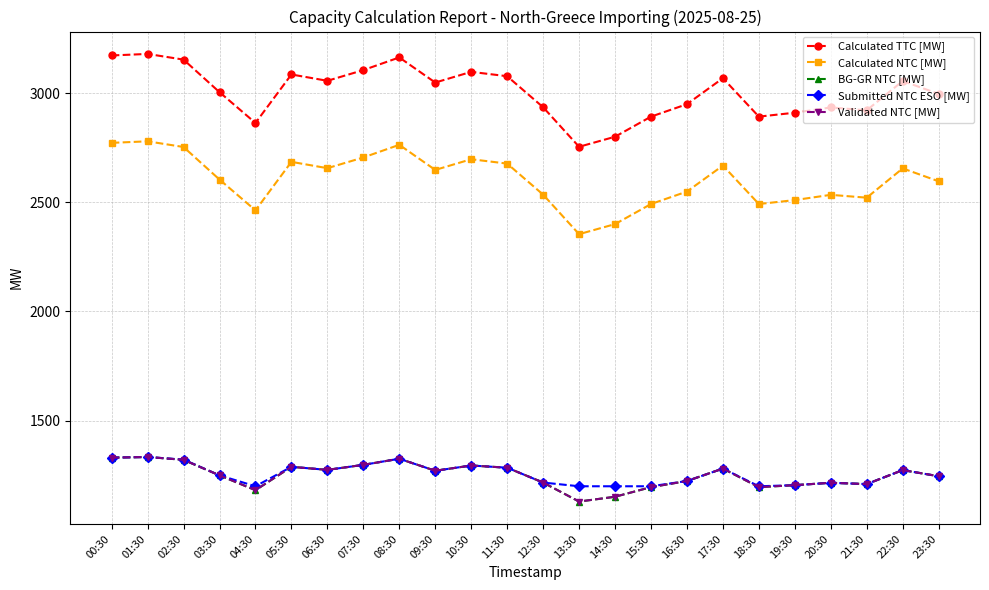

Is this an area chart (filled region under the line)?

No